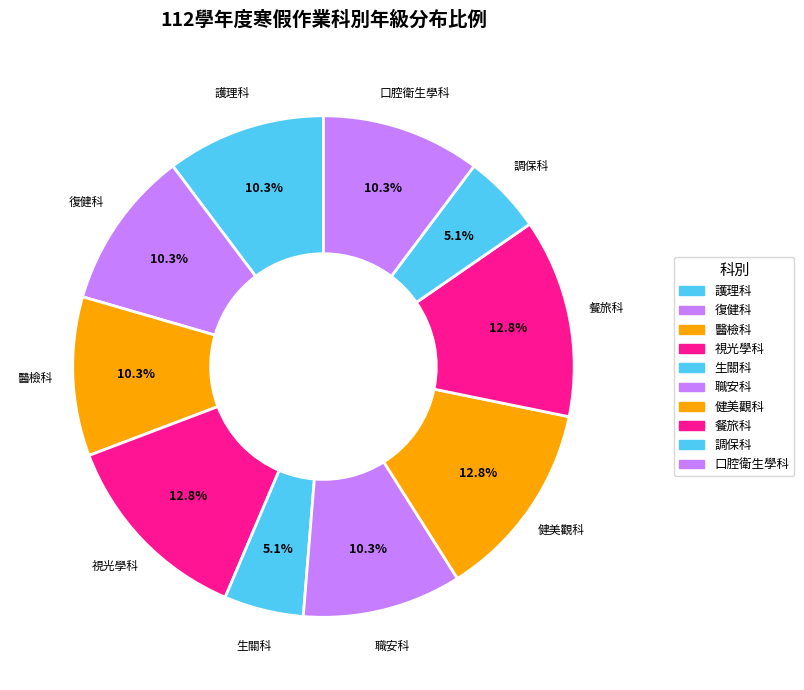

What percentage is NOT represented by 調保科?

94.9%